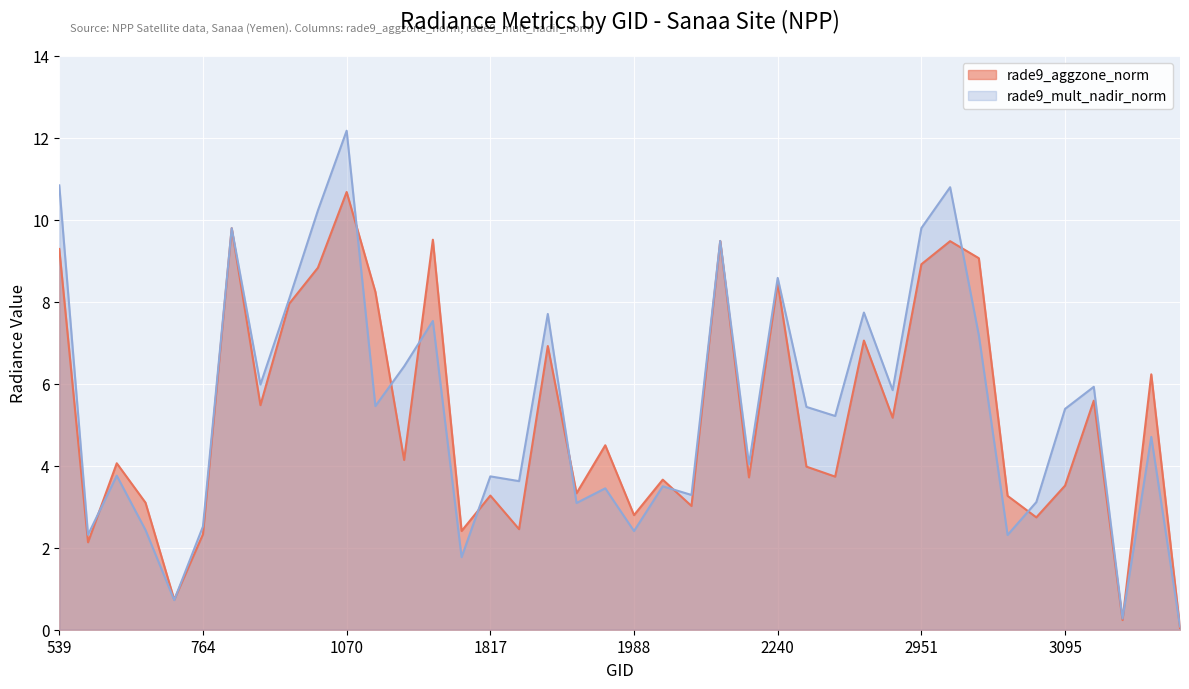

Between 593 and 3140, which is larger?

3140